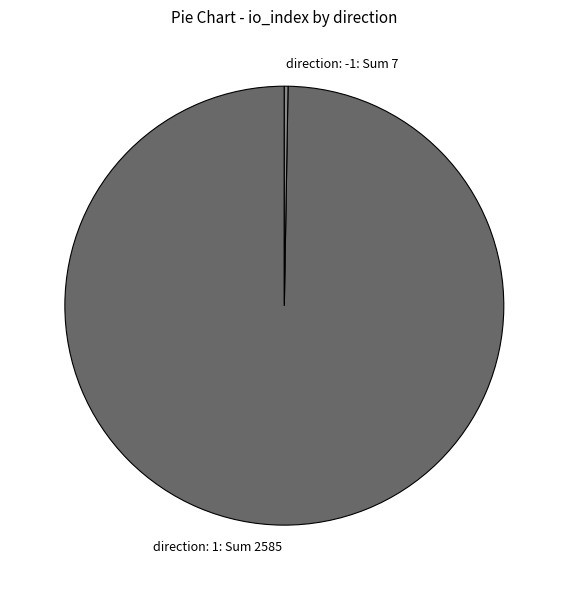

Which category has the biggest portion of the pie?

direction: 1